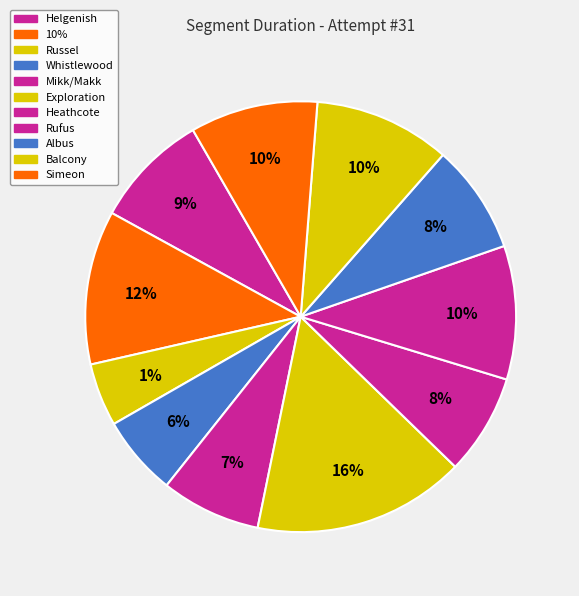

Rank the categories by value from lowest to highest.

Russel, Whistlewood, Mikk/Makk, Heathcote, Albus, Helgenish, Simeon, Rufus, Balcony, 10%, Exploration